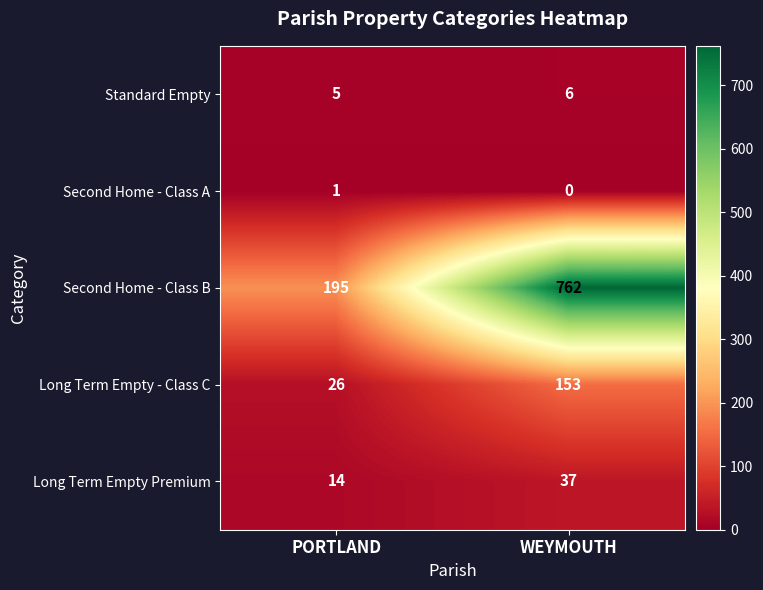

Where is Long Term Empty - Class C nearest to the value 89?

PORTLAND